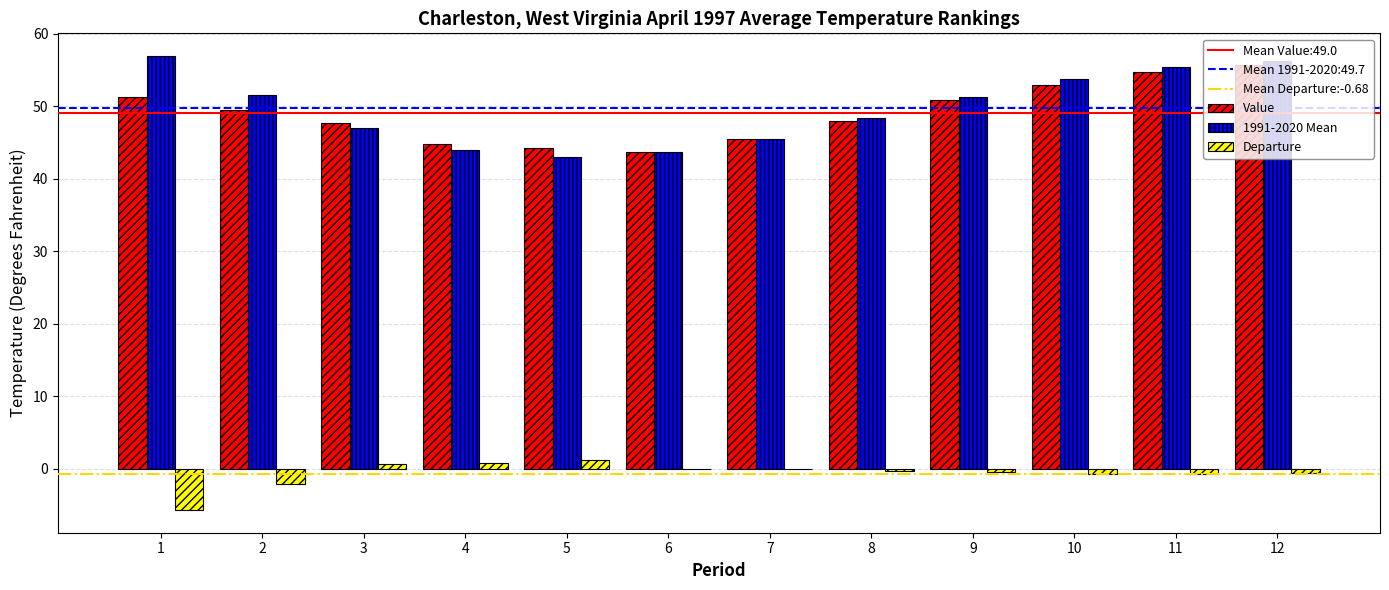

Which series has the largest range (max minus min)?

1991-2020 Mean